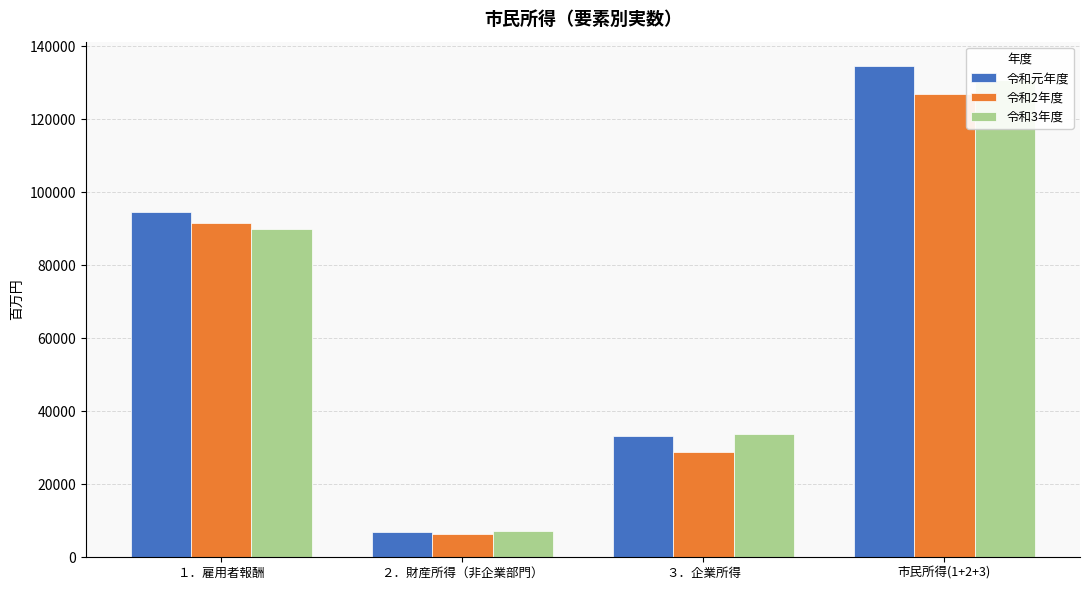

What is the average value of the 令和3年度 series?

65380